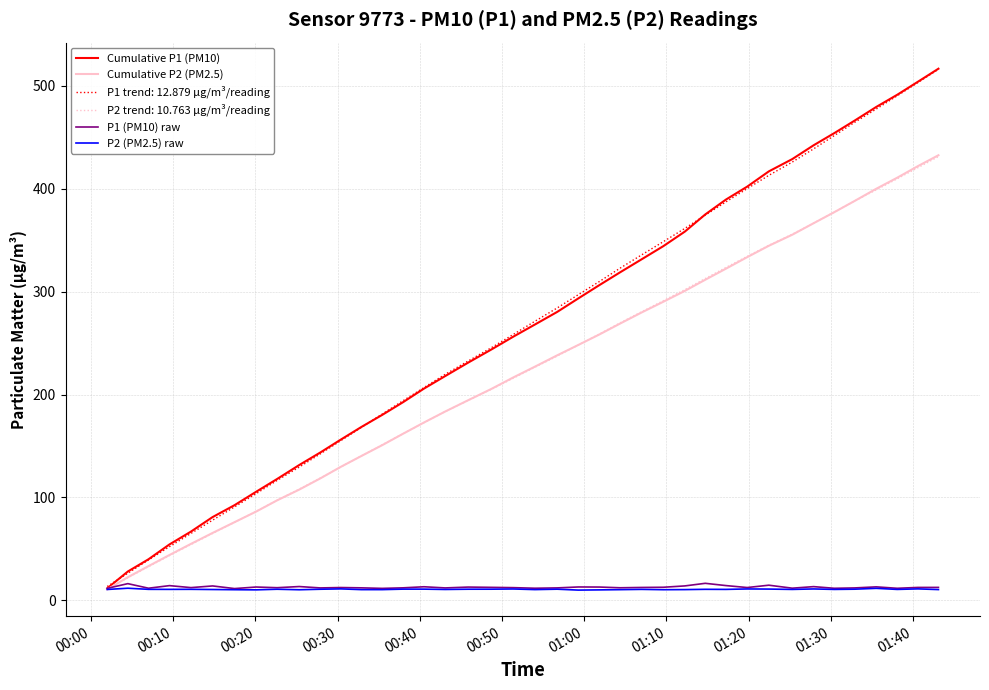

What is the greatest value displayed?

516.4